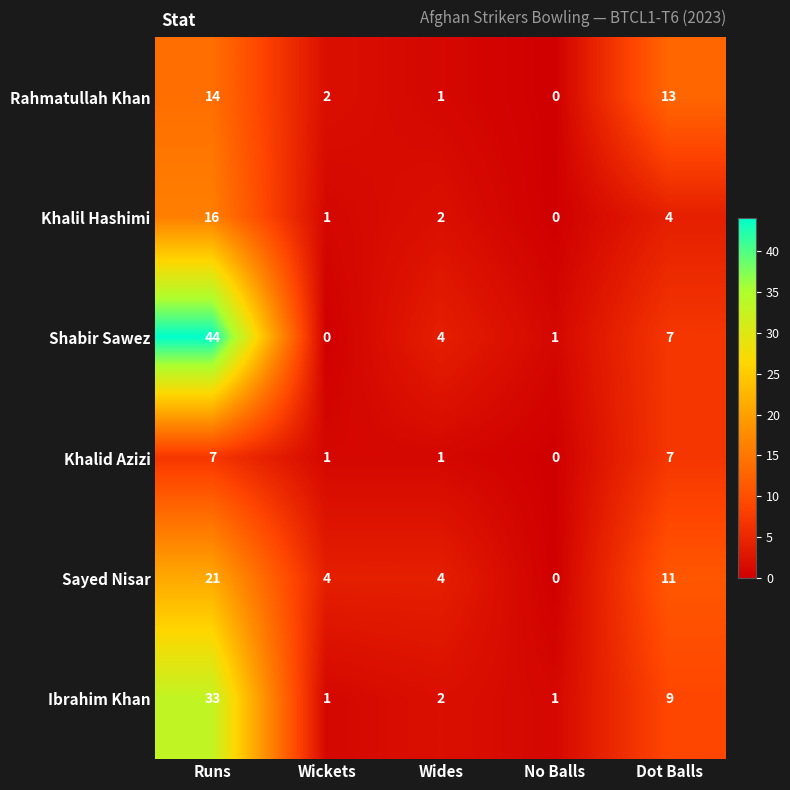

What is the total value across all series at Wides?

14